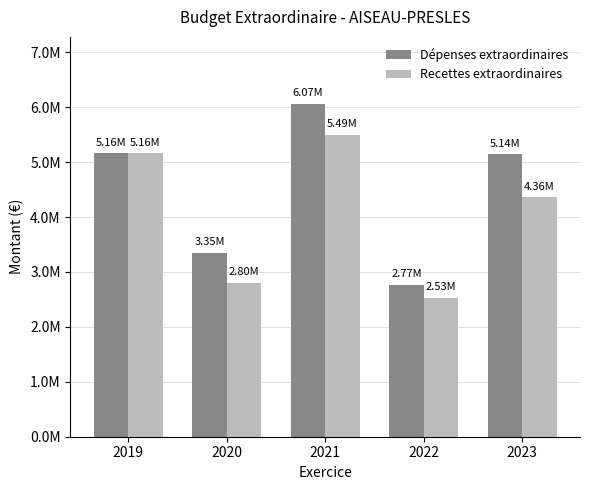

What is the smallest value displayed?

2529701.6